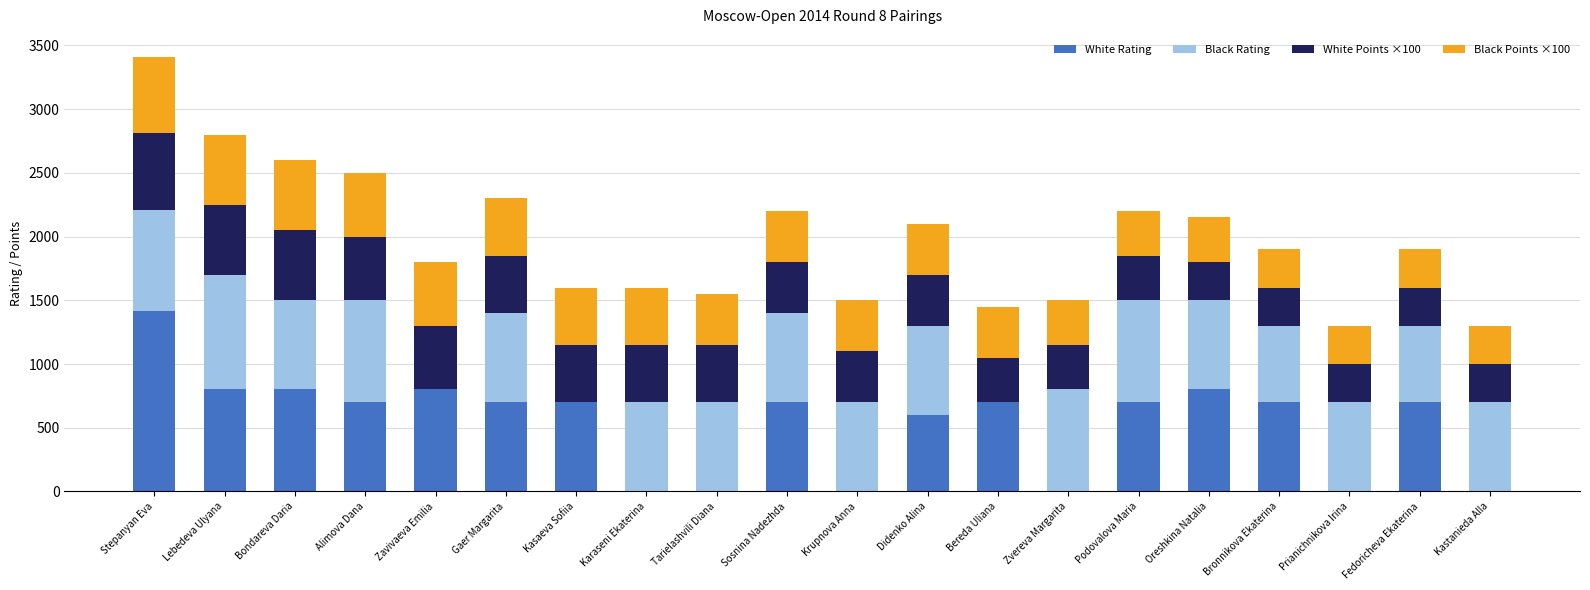

What is the average value of the White Rating series?

541